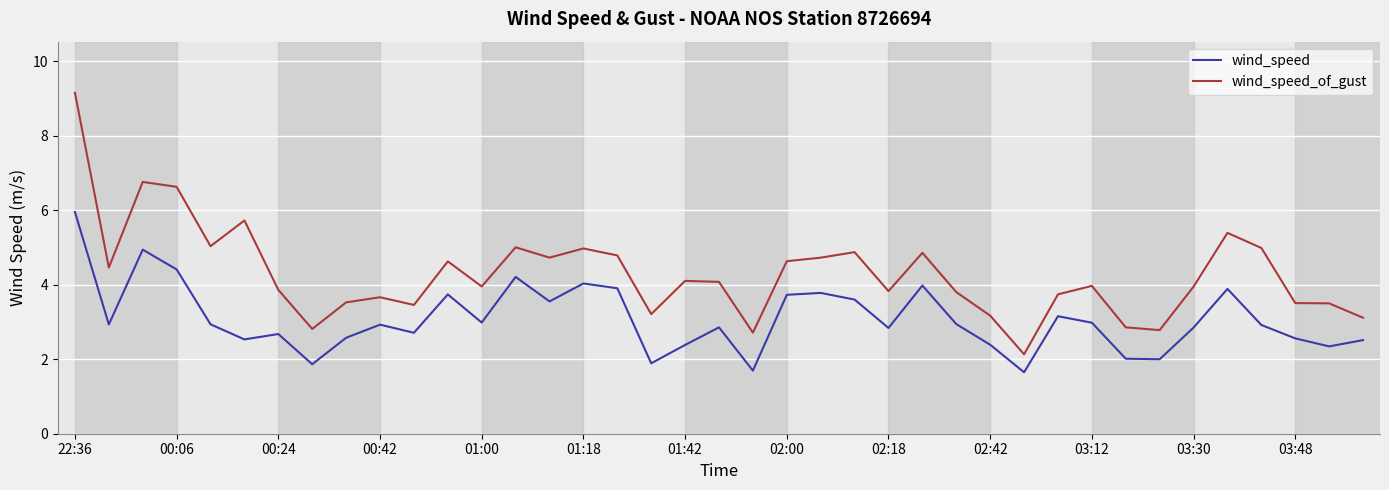

What is the greatest value displayed?

9.2